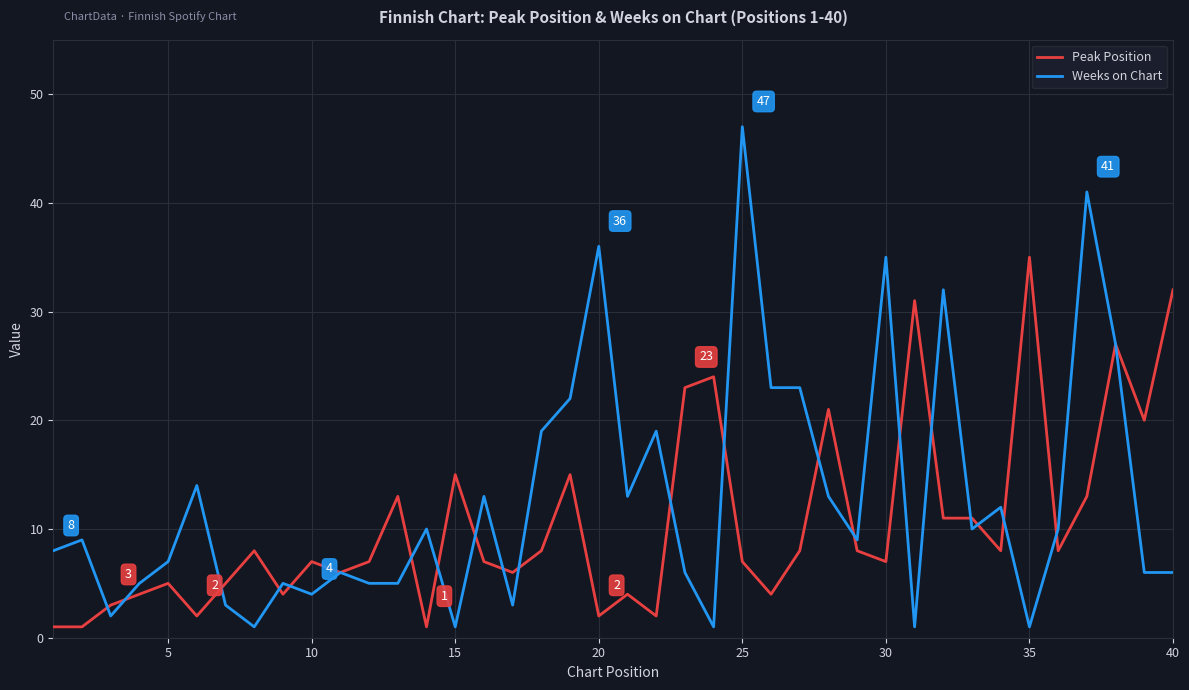

Which series has the widest spread of values?

Weeks on Chart